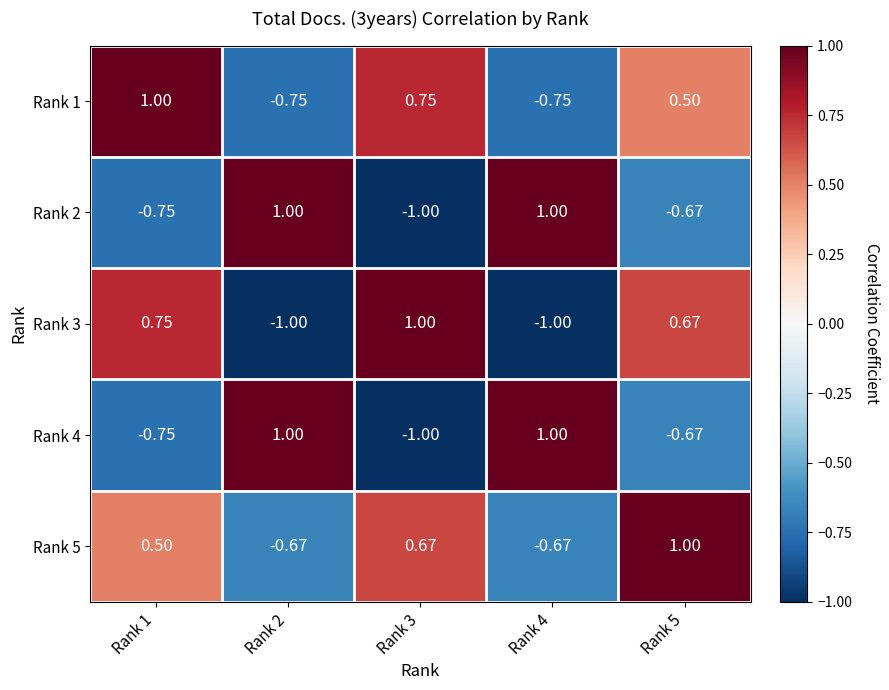

Is the value of Rank 2 at Rank 3 greater than the value of Rank 1 at Rank 5?

No